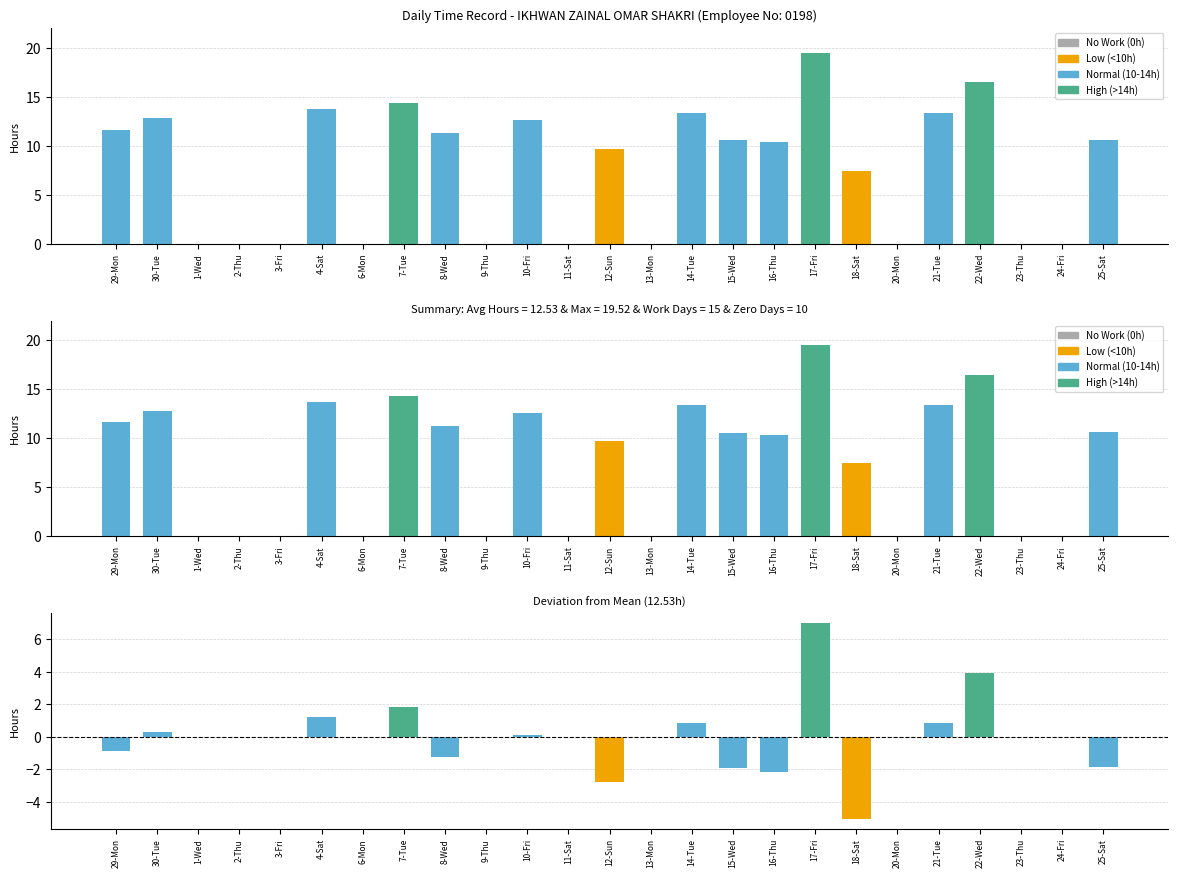

Where is the data nearest to the value 9?

12-Sun